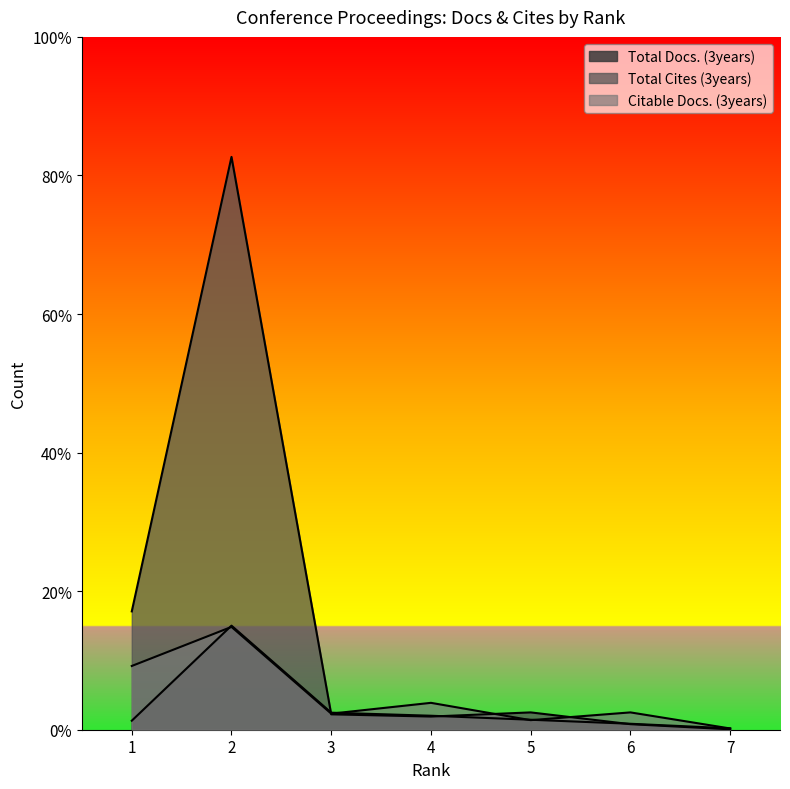

What is the sum of all Total Cites (3years) values?

5362